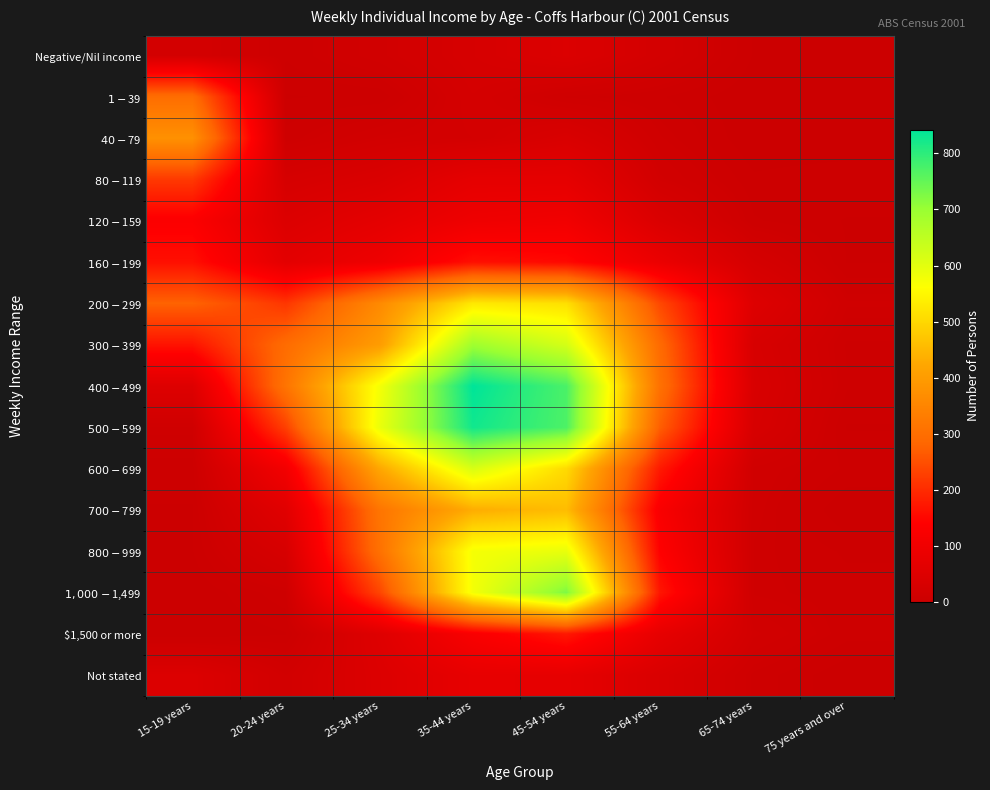

Reading left to right, extract all data points from this chart.

Negative/Nil income: 15-19 years=23	20-24 years=7	25-34 years=17	35-44 years=31	45-54 years=45	55-64 years=23	65-74 years=3	75 years and over=0
$1-$39: 15-19 years=298	20-24 years=3	25-34 years=4	35-44 years=26	45-54 years=11	55-64 years=7	65-74 years=0	75 years and over=0
$40-$79: 15-19 years=375	20-24 years=8	25-34 years=19	35-44 years=23	45-54 years=38	55-64 years=12	65-74 years=0	75 years and over=0
$80-$119: 15-19 years=219	20-24 years=29	25-34 years=41	35-44 years=72	45-54 years=72	55-64 years=19	65-74 years=4	75 years and over=6
$120-$159: 15-19 years=133	20-24 years=46	25-34 years=69	35-44 years=98	45-54 years=105	55-64 years=42	65-74 years=7	75 years and over=3
$160-$199: 15-19 years=162	20-24 years=66	25-34 years=97	35-44 years=162	45-54 years=152	55-64 years=87	65-74 years=27	75 years and over=3
$200-$299: 15-19 years=277	20-24 years=215	25-34 years=360	35-44 years=527	45-54 years=513	55-64 years=240	65-74 years=51	75 years and over=12
$300-$399: 15-19 years=167	20-24 years=295	25-34 years=401	35-44 years=692	45-54 years=620	55-64 years=292	65-74 years=33	75 years and over=6
$400-$499: 15-19 years=51	20-24 years=313	25-34 years=574	35-44 years=842	45-54 years=773	55-64 years=306	65-74 years=37	75 years and over=7
$500-$599: 15-19 years=11	20-24 years=229	25-34 years=588	35-44 years=826	45-54 years=771	55-64 years=271	65-74 years=33	75 years and over=3
$600-$699: 15-19 years=5	20-24 years=109	25-34 years=423	35-44 years=615	45-54 years=504	55-64 years=176	65-74 years=14	75 years and over=6
$700-$799: 15-19 years=3	20-24 years=59	25-34 years=314	35-44 years=433	45-54 years=457	55-64 years=126	65-74 years=13	75 years and over=0
$800-$999: 15-19 years=3	20-24 years=32	25-34 years=305	35-44 years=574	45-54 years=591	55-64 years=141	65-74 years=11	75 years and over=6
$1,000-$1,499: 15-19 years=0	20-24 years=9	25-34 years=235	35-44 years=576	45-54 years=726	55-64 years=171	65-74 years=11	75 years and over=8
$1,500 or more: 15-19 years=0	20-24 years=3	25-34 years=53	35-44 years=126	45-54 years=174	55-64 years=75	65-74 years=19	75 years and over=8
Not stated: 15-19 years=46	20-24 years=18	25-34 years=47	35-44 years=77	45-54 years=74	55-64 years=39	65-74 years=9	75 years and over=0